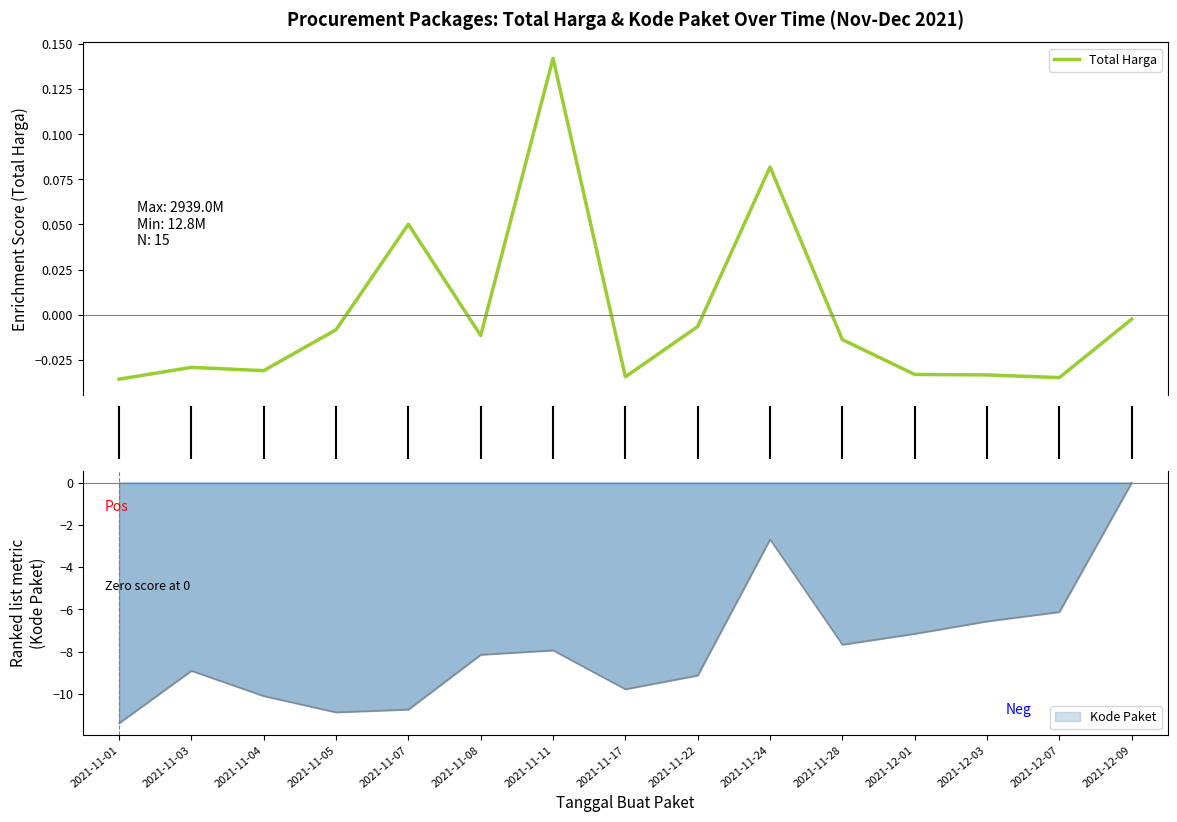

How many values are below zero?

12